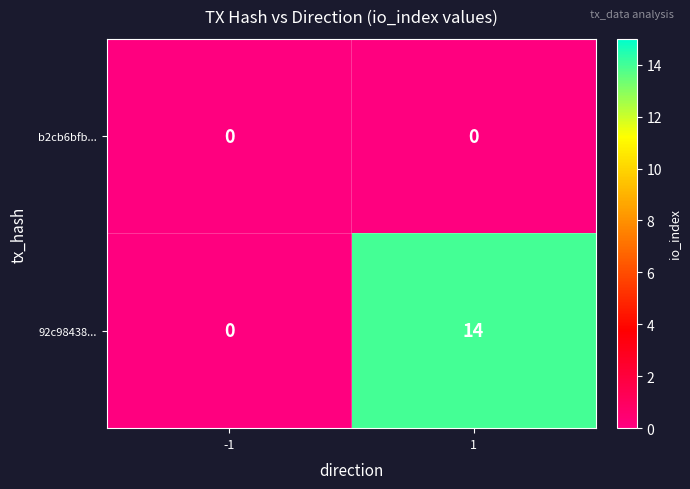

Between -1 and 1, which series saw the biggest shift?

92c98438...